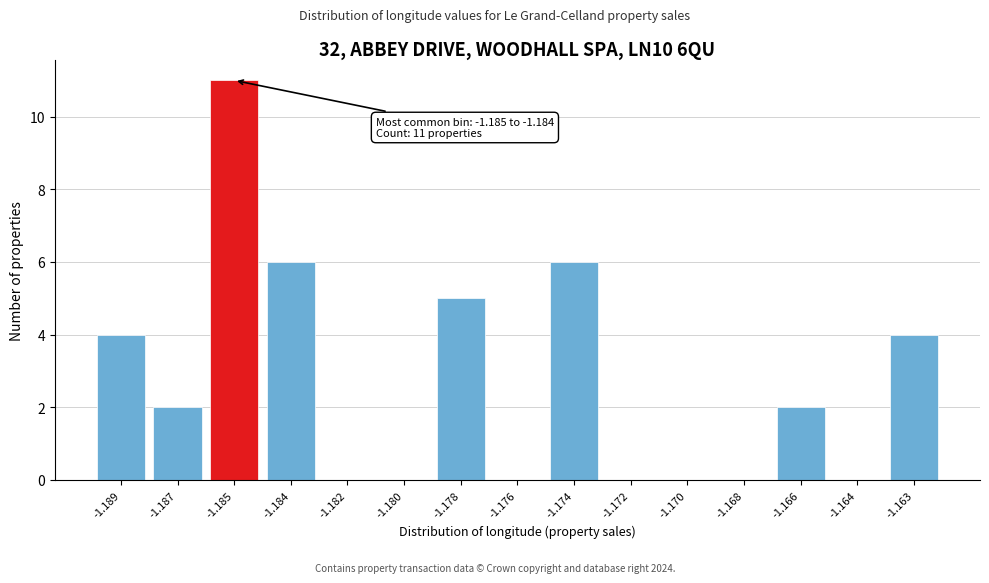

Reading right to left, extract all data points from this chart.

-1.163=4	-1.164=0	-1.166=2	-1.168=0	-1.170=0	-1.172=0	-1.174=6	-1.176=0	-1.178=5	-1.180=0	-1.182=0	-1.184=6	-1.185=11	-1.187=2	-1.189=4